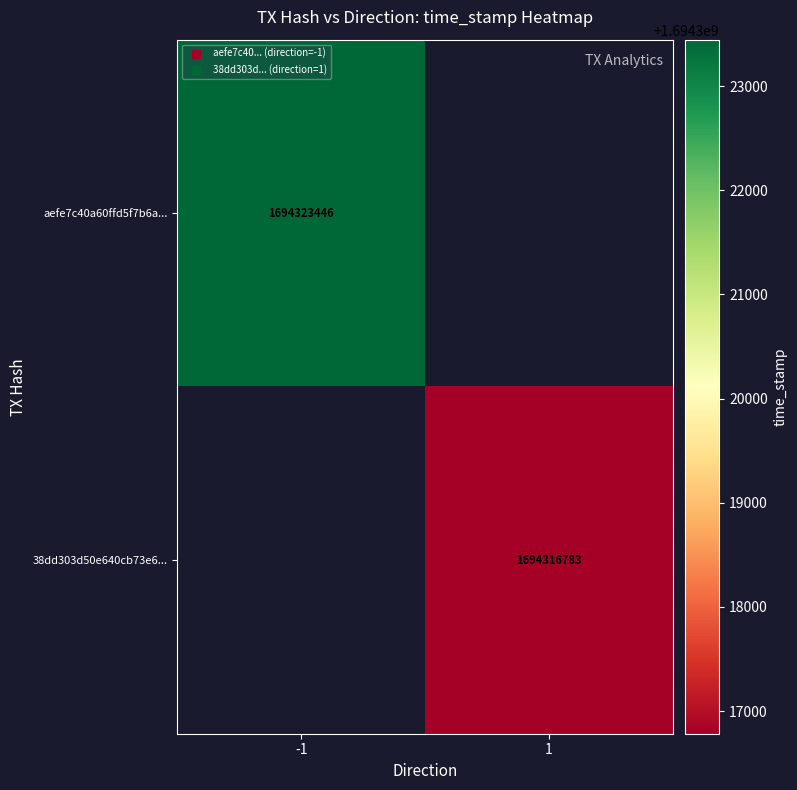

What is the approximate value of aefe7c40a60ffd5f7b6a... at -1?

1694323446.0